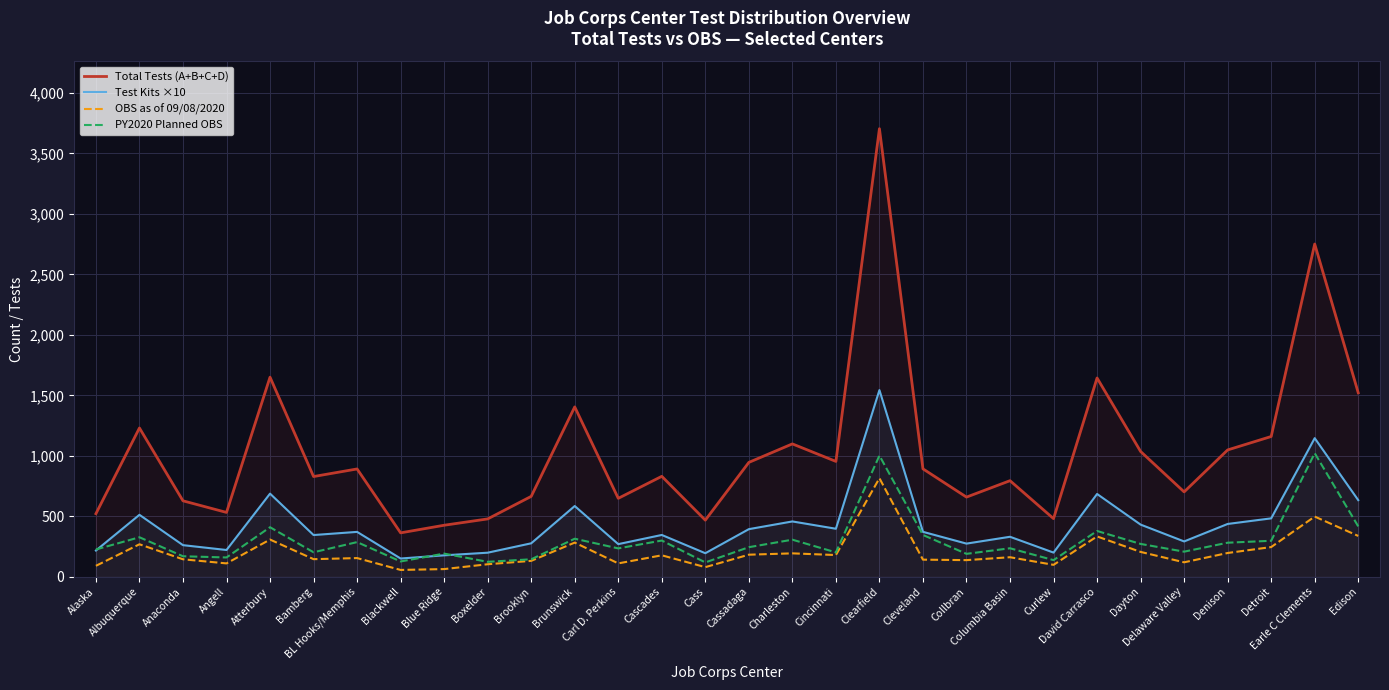

What is the difference between the highest and lowest values at Cassadaga?

762.8